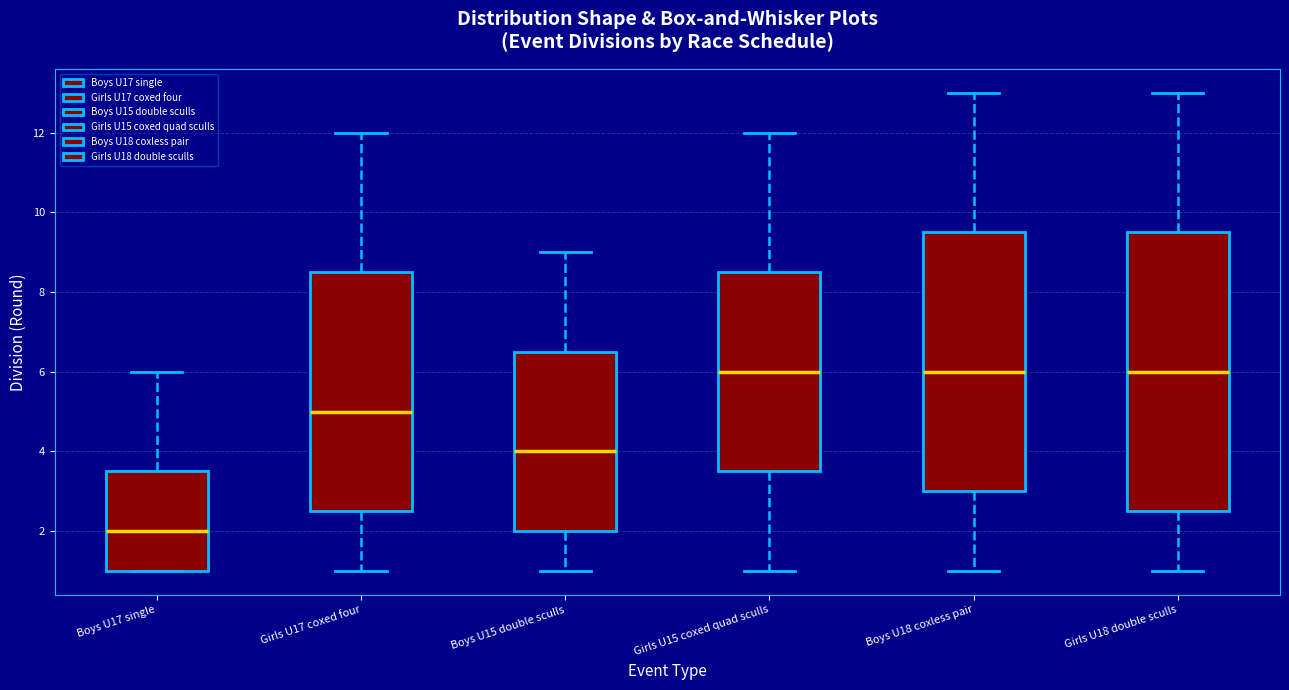

Which box has the lowest median line?

Boys U17 single